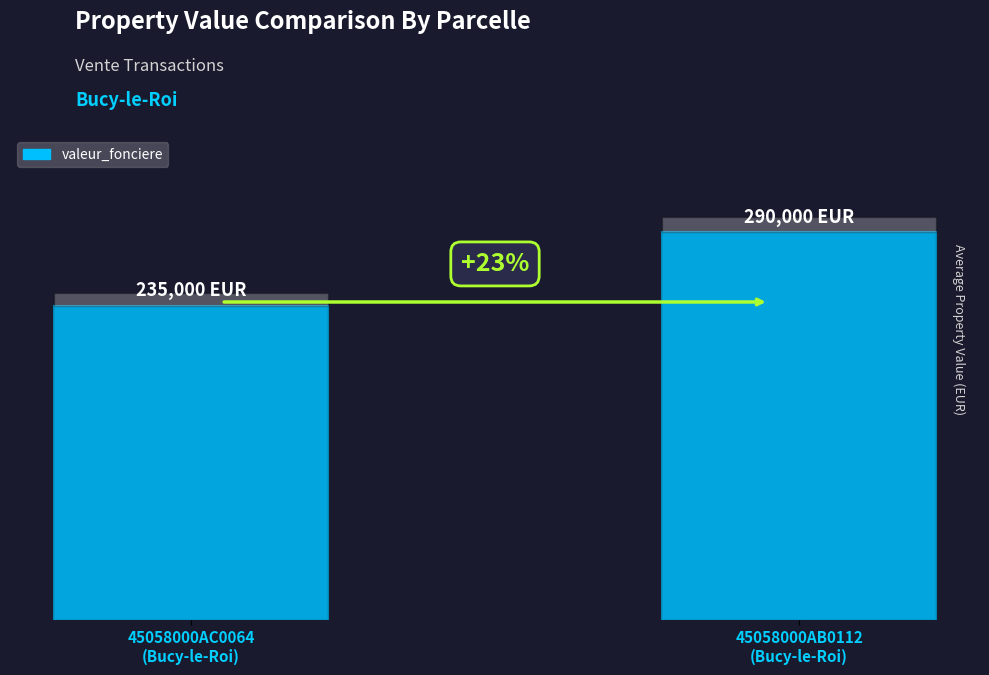

The value at 45058000AC0064
(Bucy-le-Roi) is 103944. True or false?

False